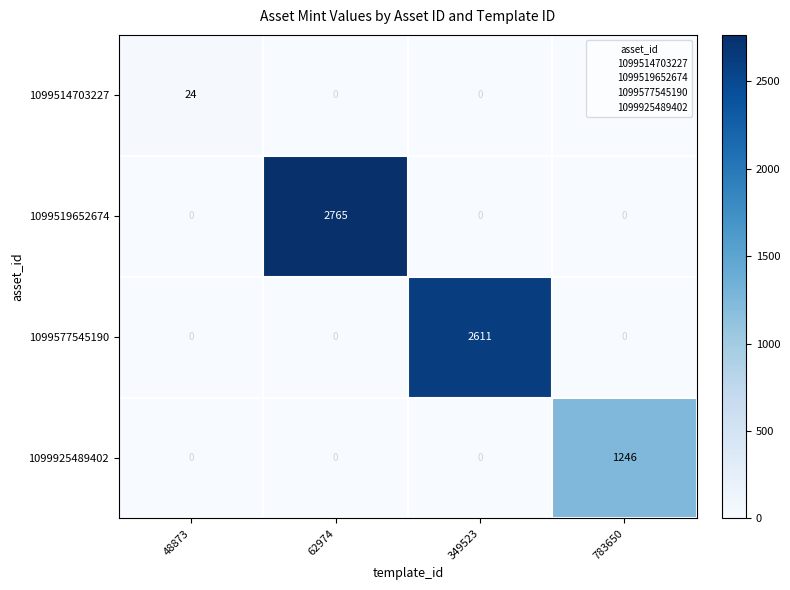

Which series has the largest total across all categories?

1099519652674